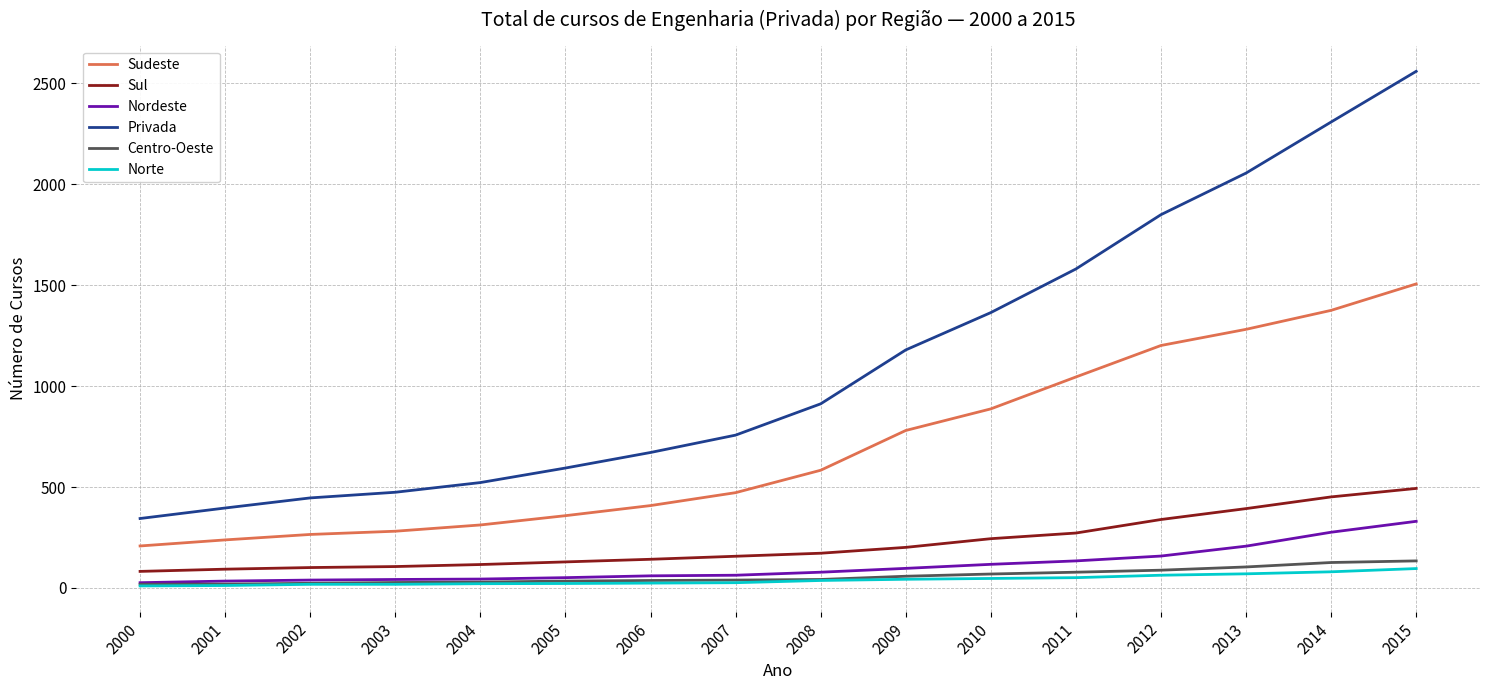

Which label corresponds to the largest value in the chart?

2015